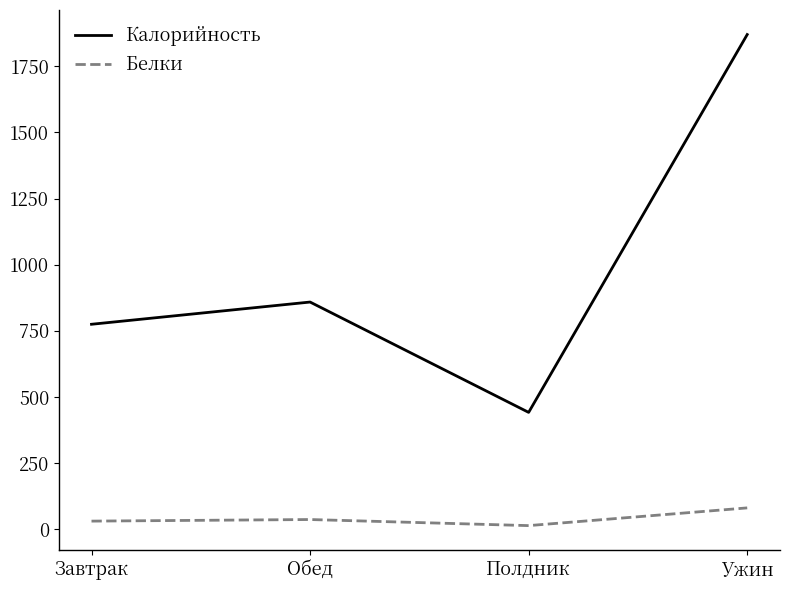

What is the difference between the maximum and minimum values in the Калорийность series?

1428